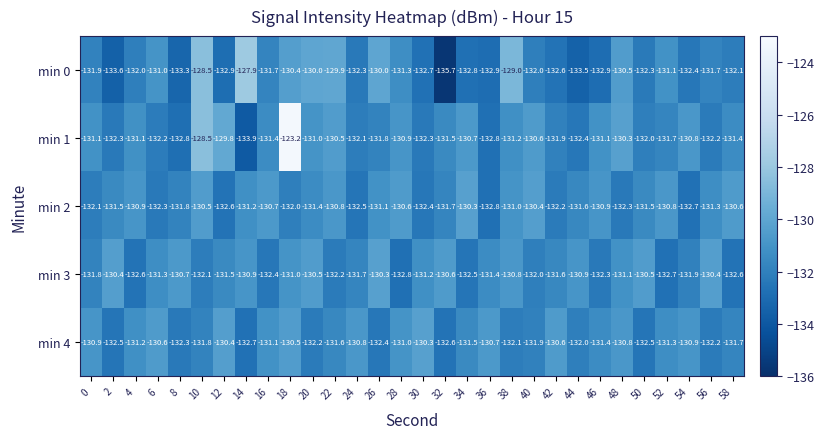

Which series has the largest range (max minus min)?

min 1